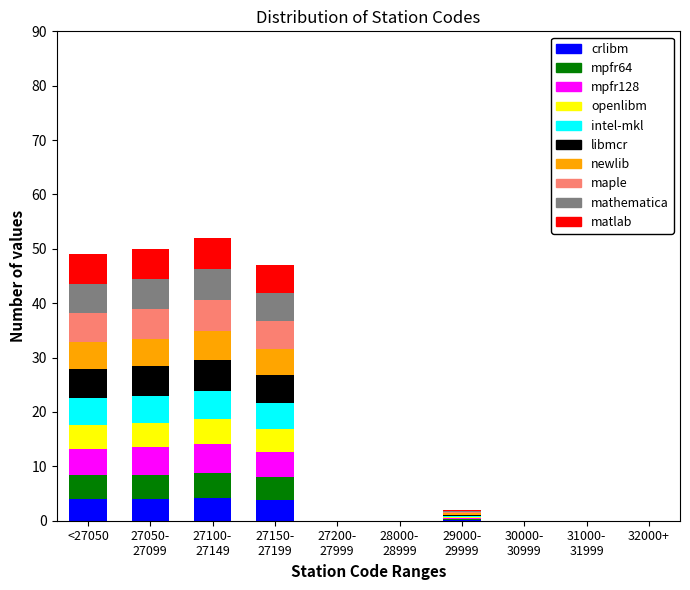

What is the highest value of the crlibm series?

4.2